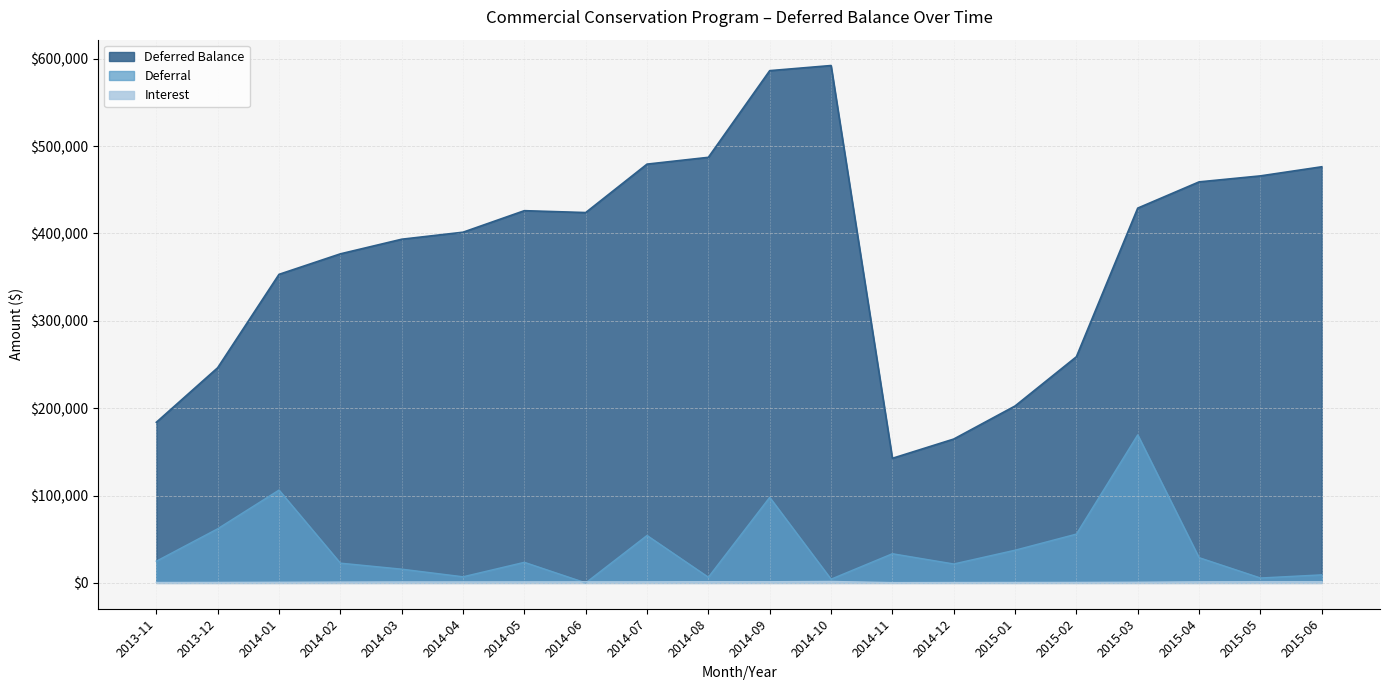

What is the label of the 7th point from the left?

2014-05